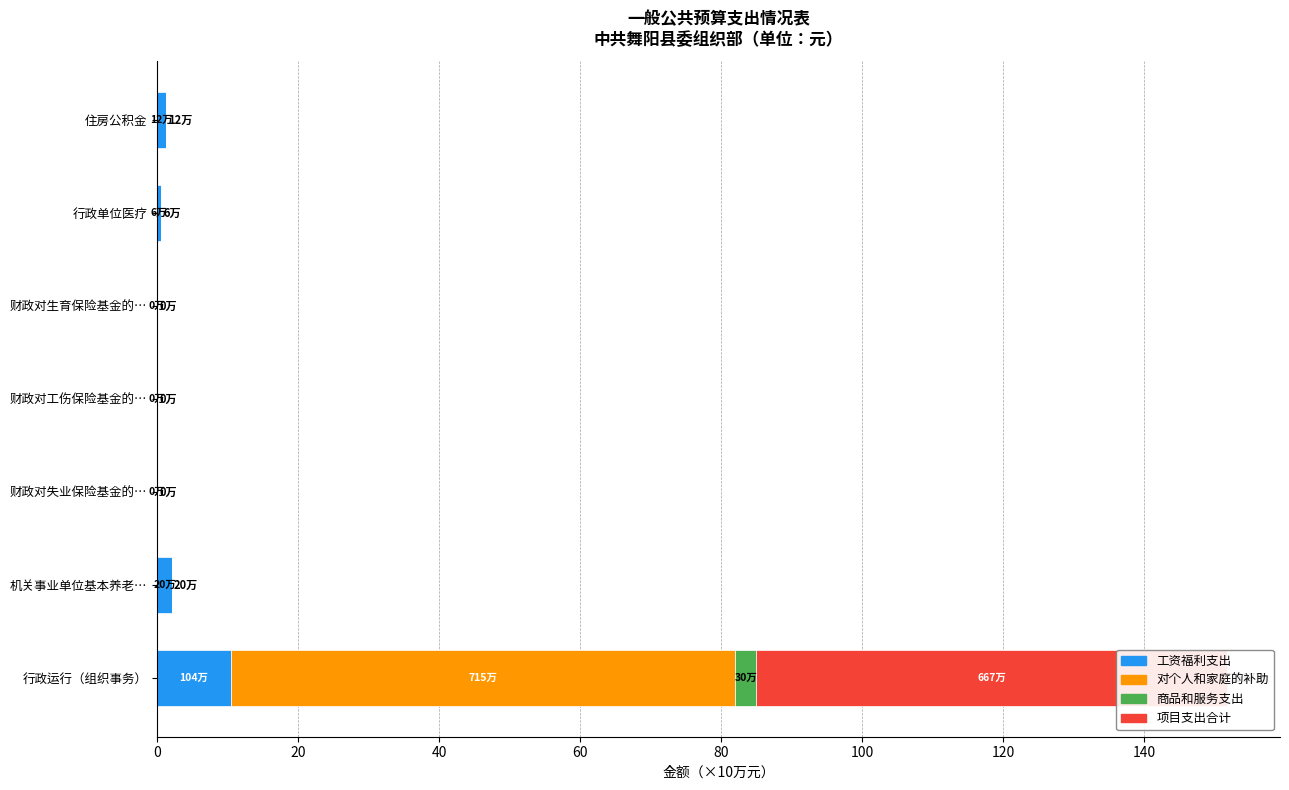

The value of 对个人和家庭的补助 at 20 is 39.7. True or false?

False